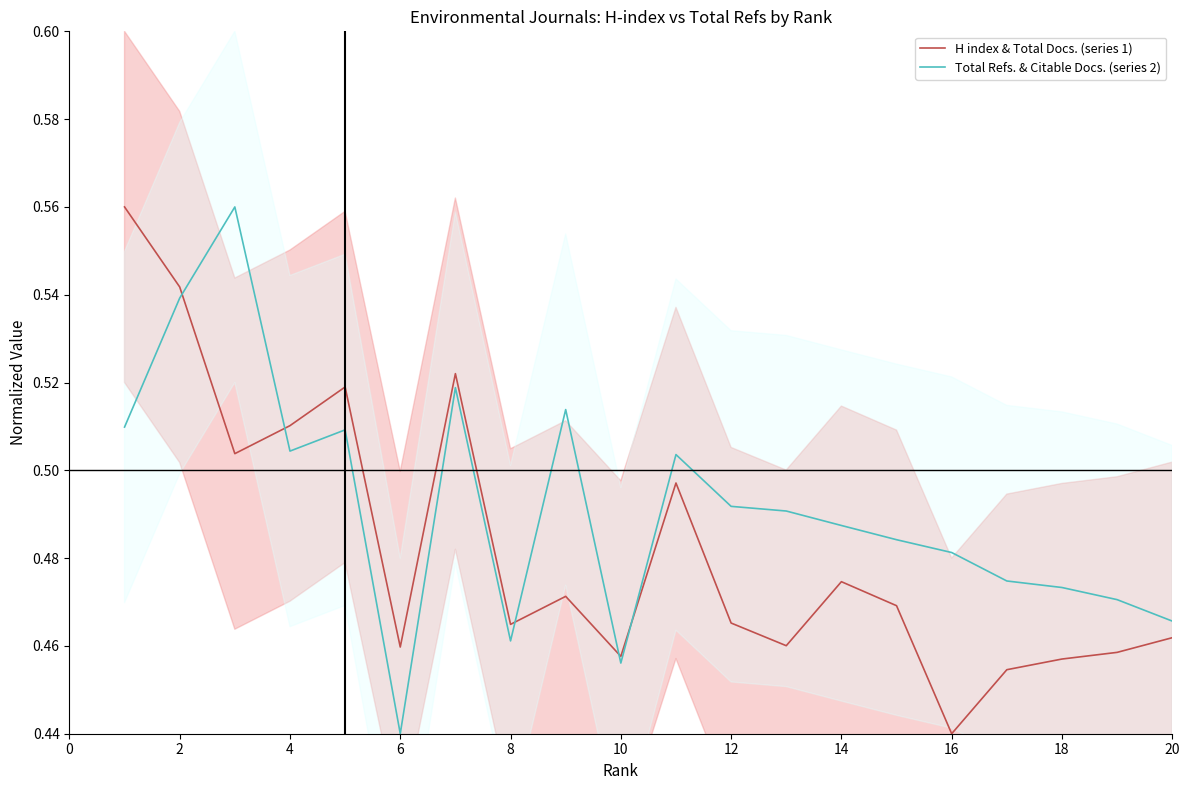

How many times do Total Refs. & Citable Docs. (series 2) and H index & Total Docs. (series 1) cross each other?

5